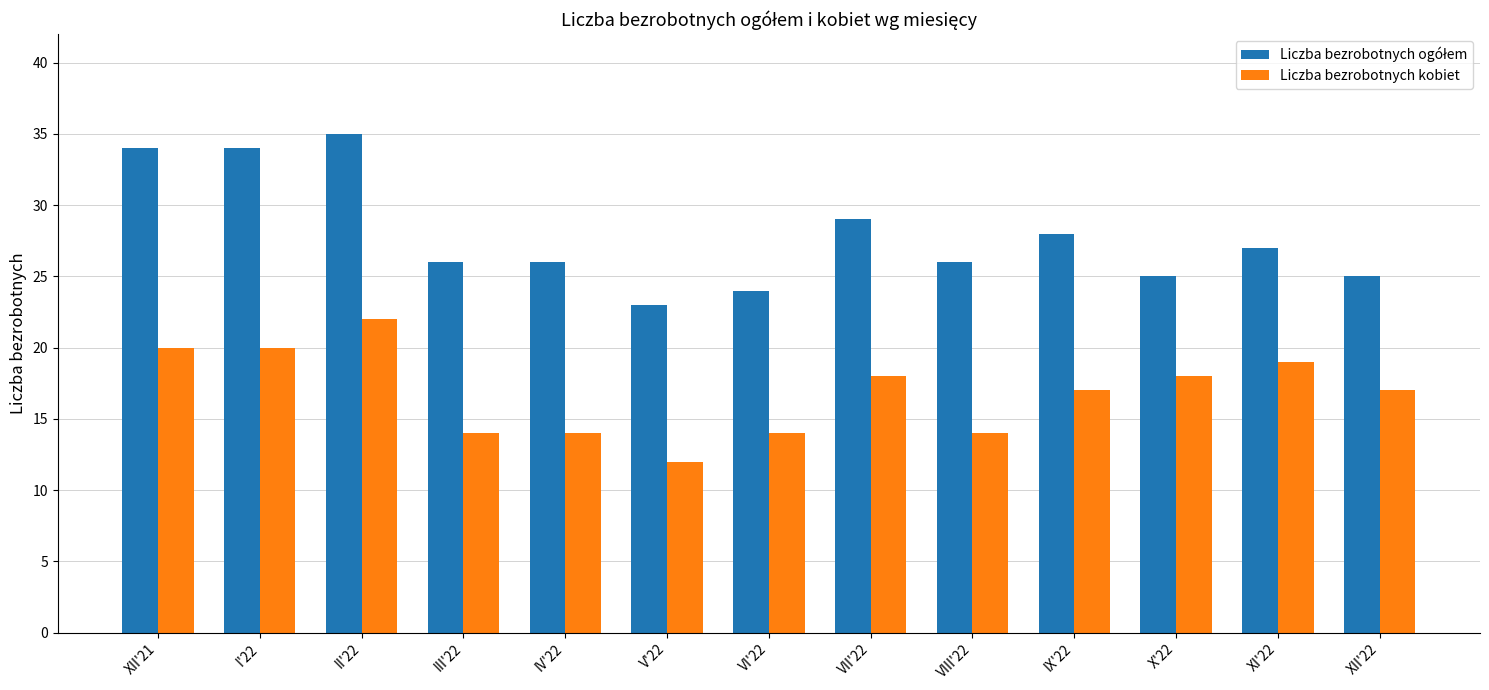

What is the difference between the maximum and second lowest values in the Liczba bezrobotnych kobiet series?

8